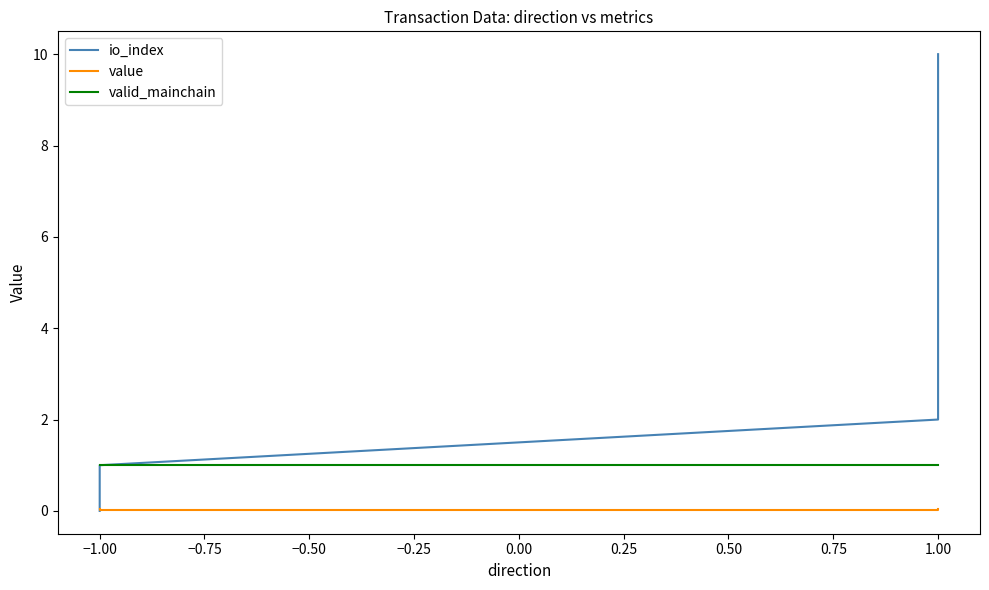

True or false: valid_mainchain and io_index cross at least once.

False